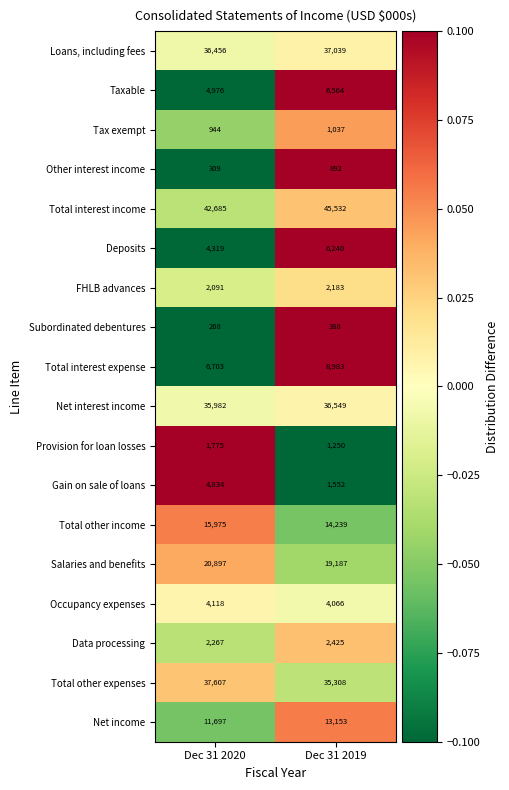

Is it true that Tax exempt equals 944 at Dec 31 2020?

True